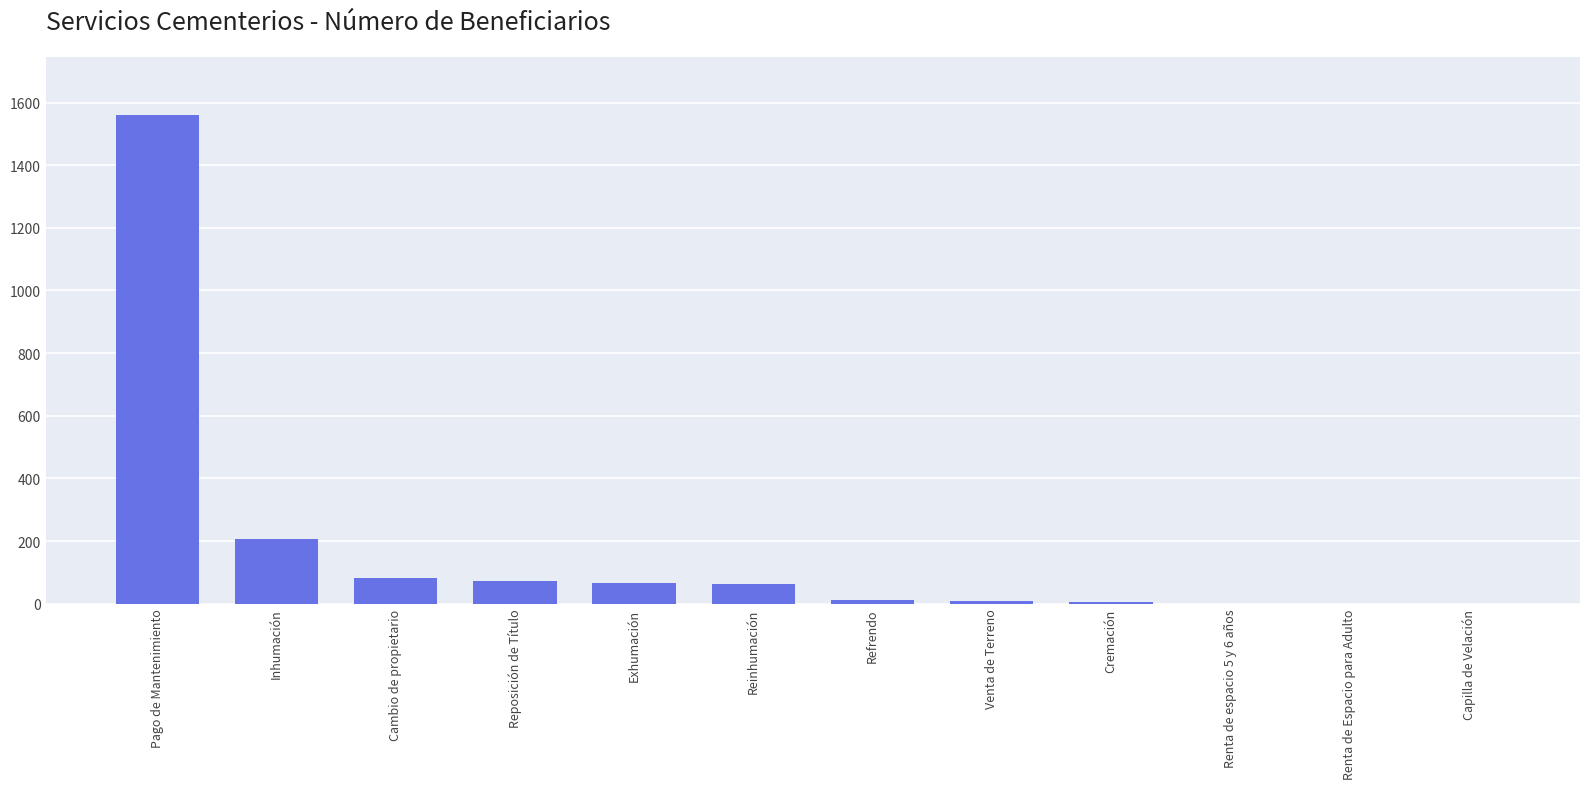

The chart shows a value of 2096 at Pago de Mantenimiento. True or false?

False